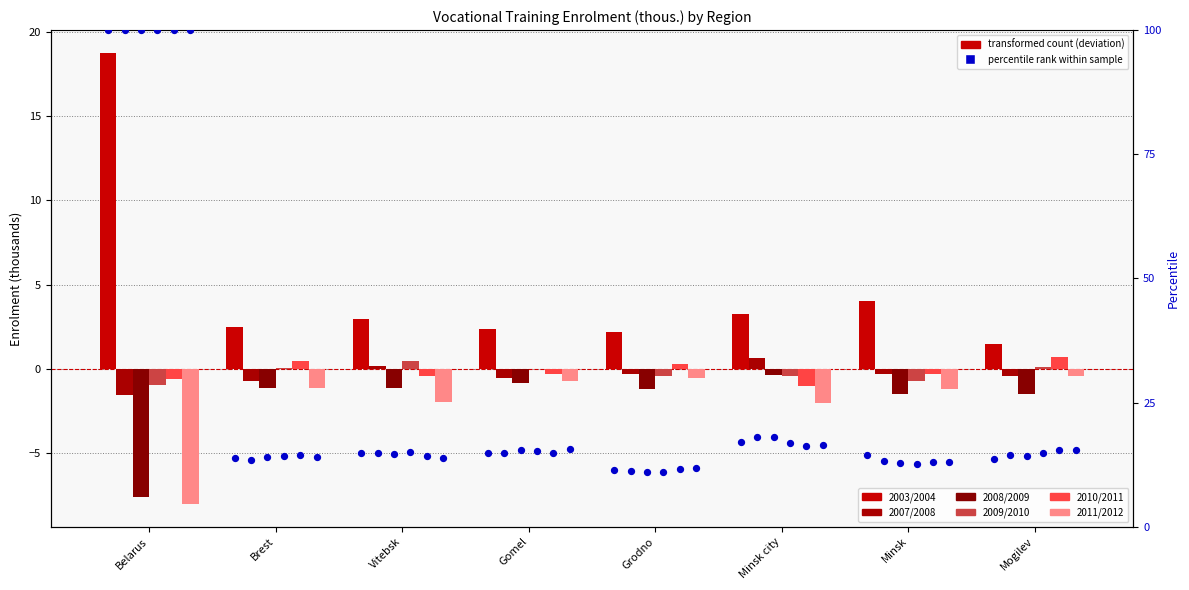

Is the value of 2011/2012 at Vitebsk greater than the value of 2007/2008 at Gomel?

No